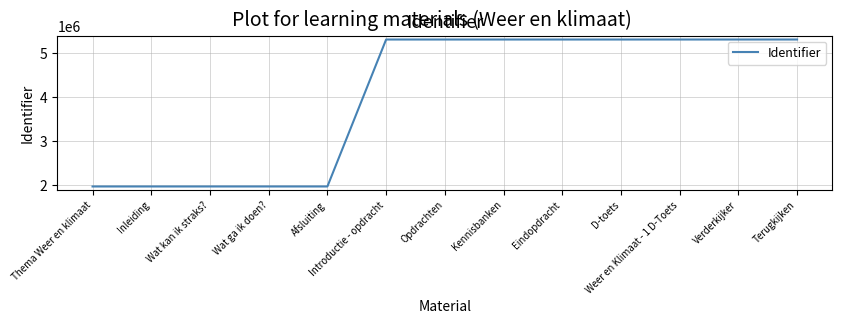

Between Kennisbanken and Thema Weer en klimaat, which is larger?

Kennisbanken